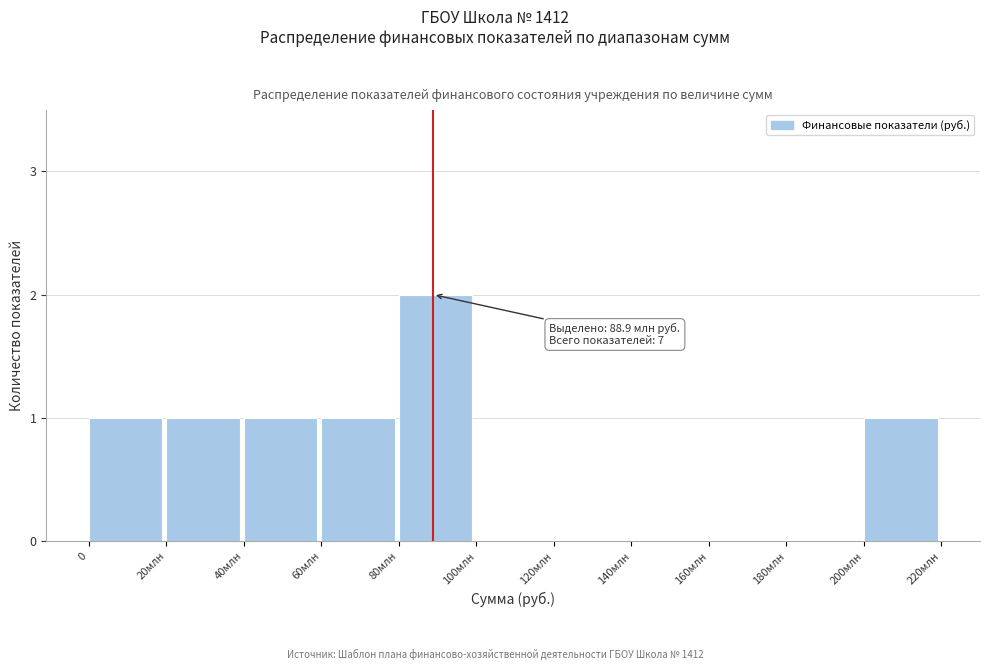

Reading right to left, transcribe all the data shown in this chart.

200млн=1	180млн=0	160млн=0	140млн=0	120млн=0	100млн=0	80млн=2	60млн=1	40млн=1	20млн=1	0=1